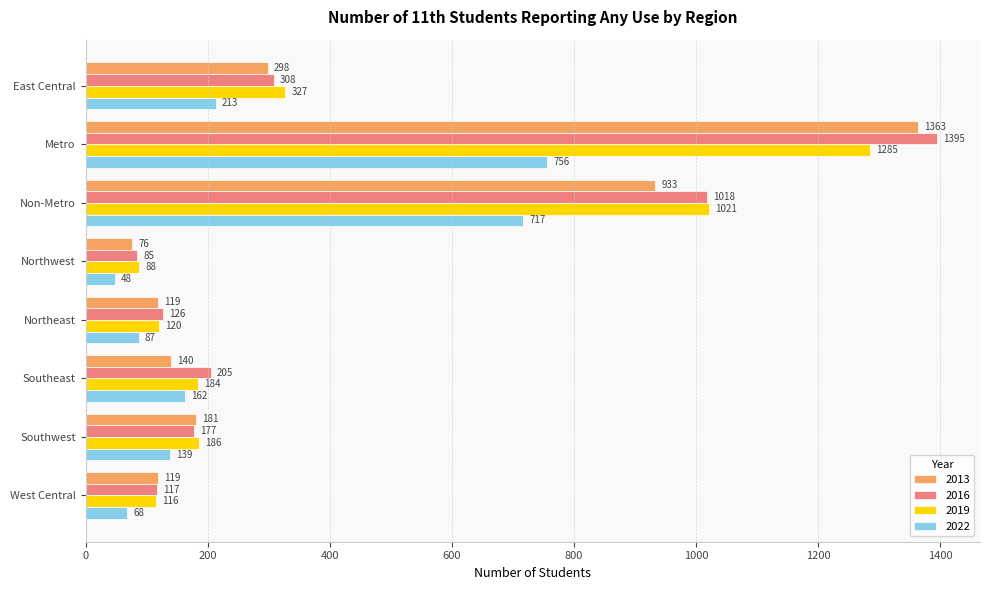

Which series has the largest range (max minus min)?

2016